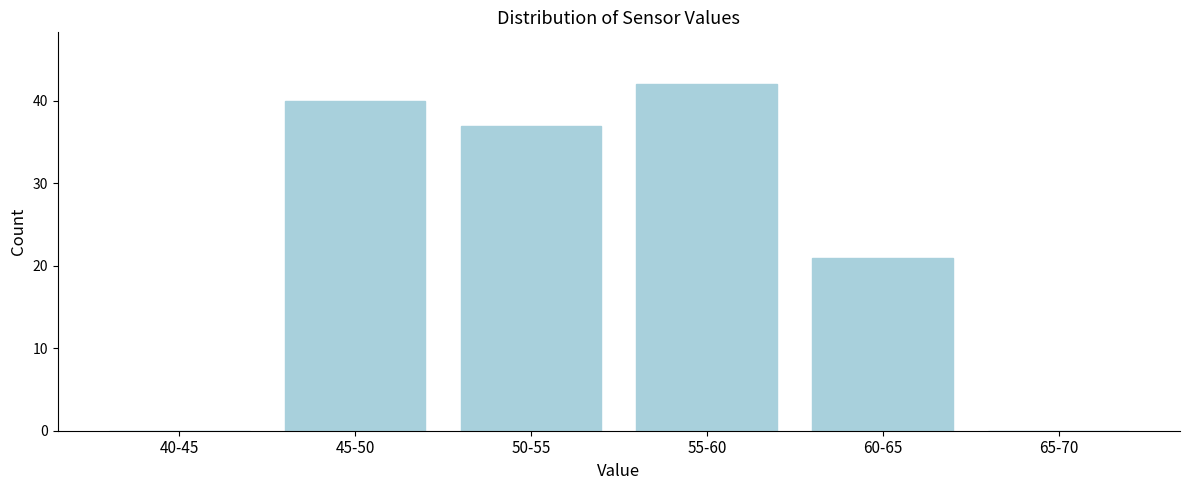

What is the sum of all values?

140